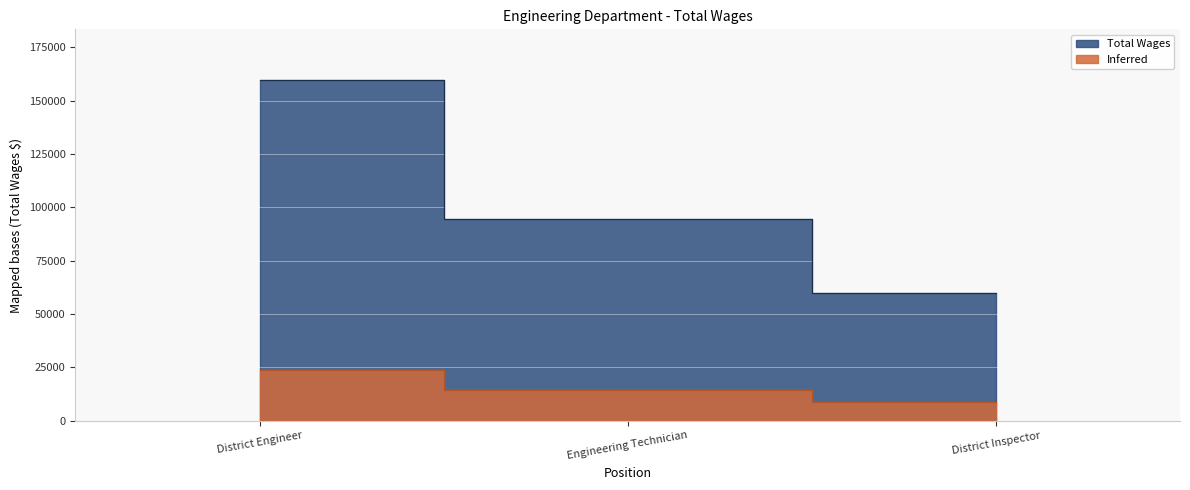

What is the label of the 3rd point from the left?

District Inspector